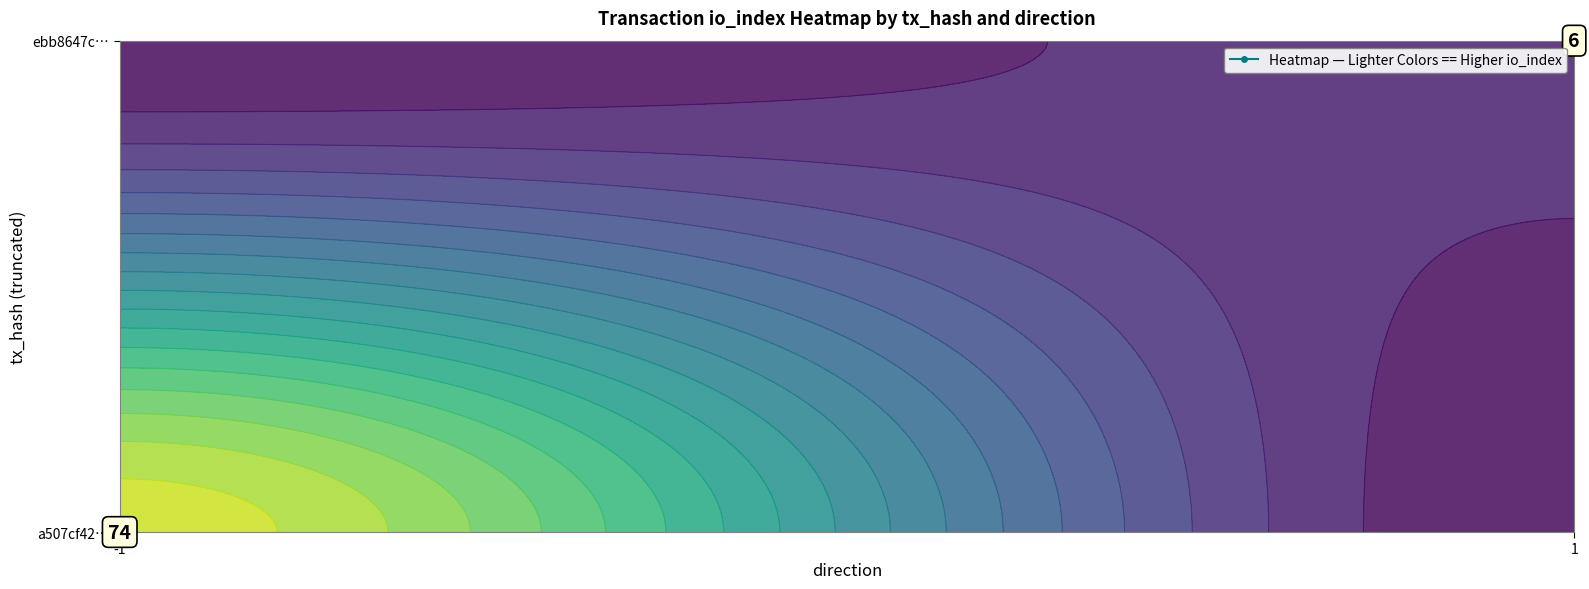

How many ebb8647c9fe1d13fa25379dd7b5c9f83a4be44a values are between 1 and 6?

2